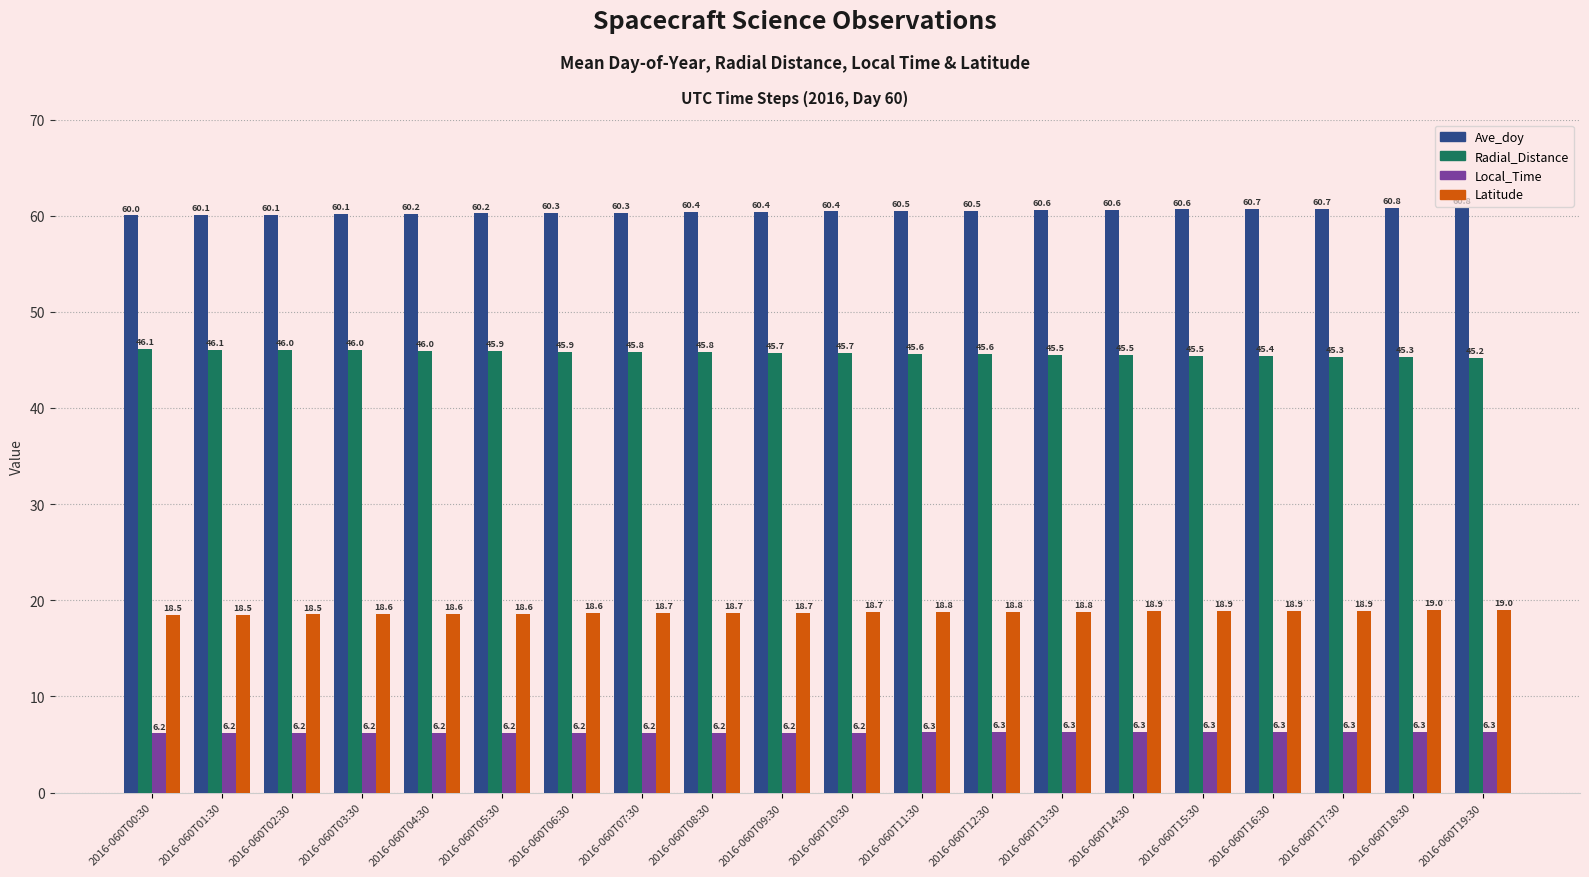

Count the number of categories in the chart.

20